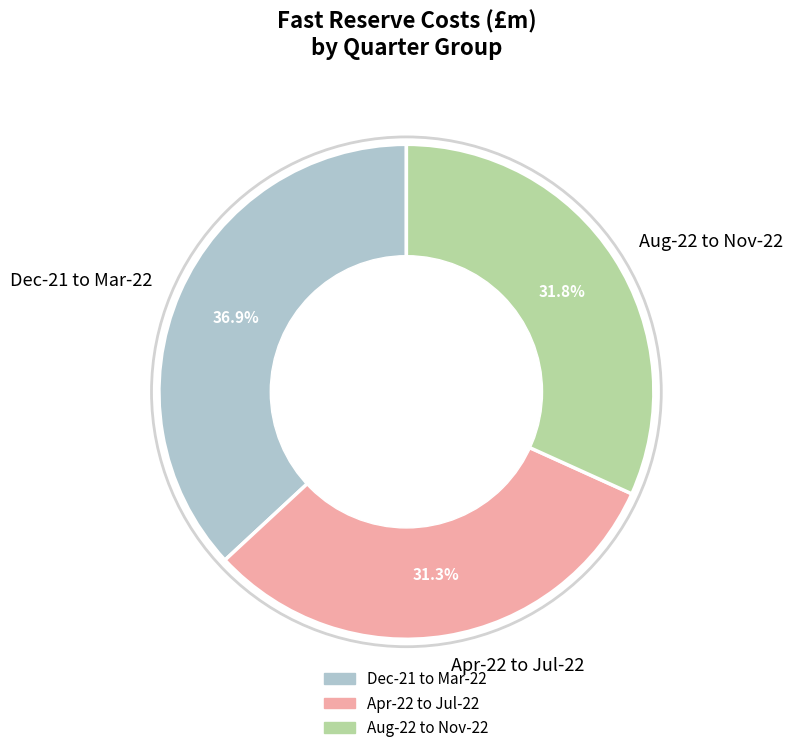

Count the number of slices in the pie.

3